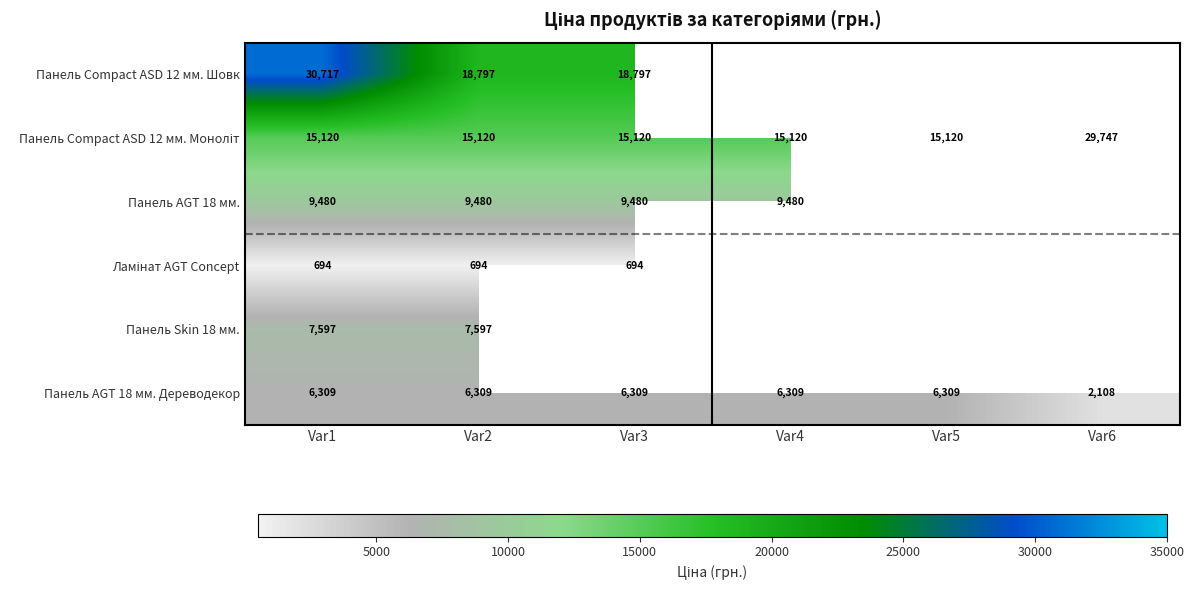

What is the total value across all series at Var2?

57997.0